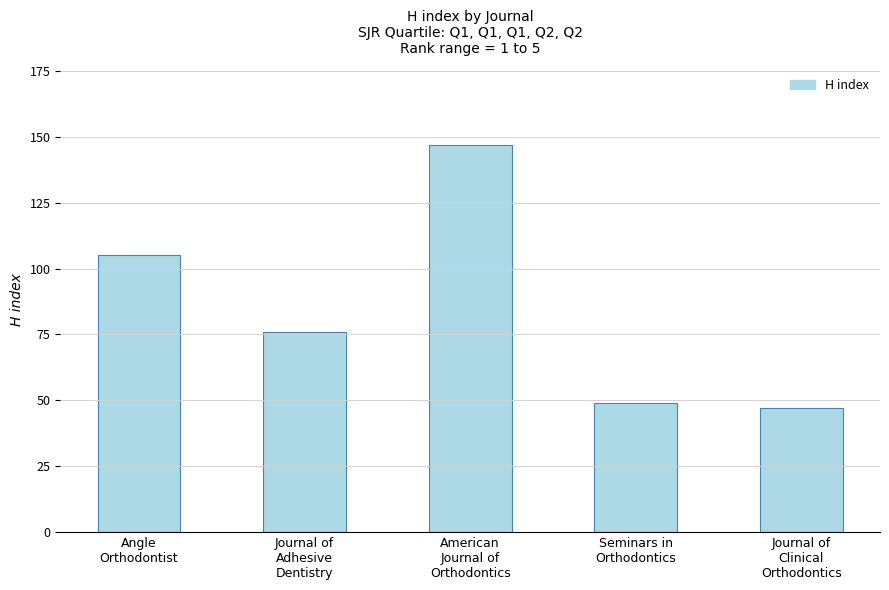

The chart shows a value of 77 at Seminars in
Orthodontics. True or false?

False